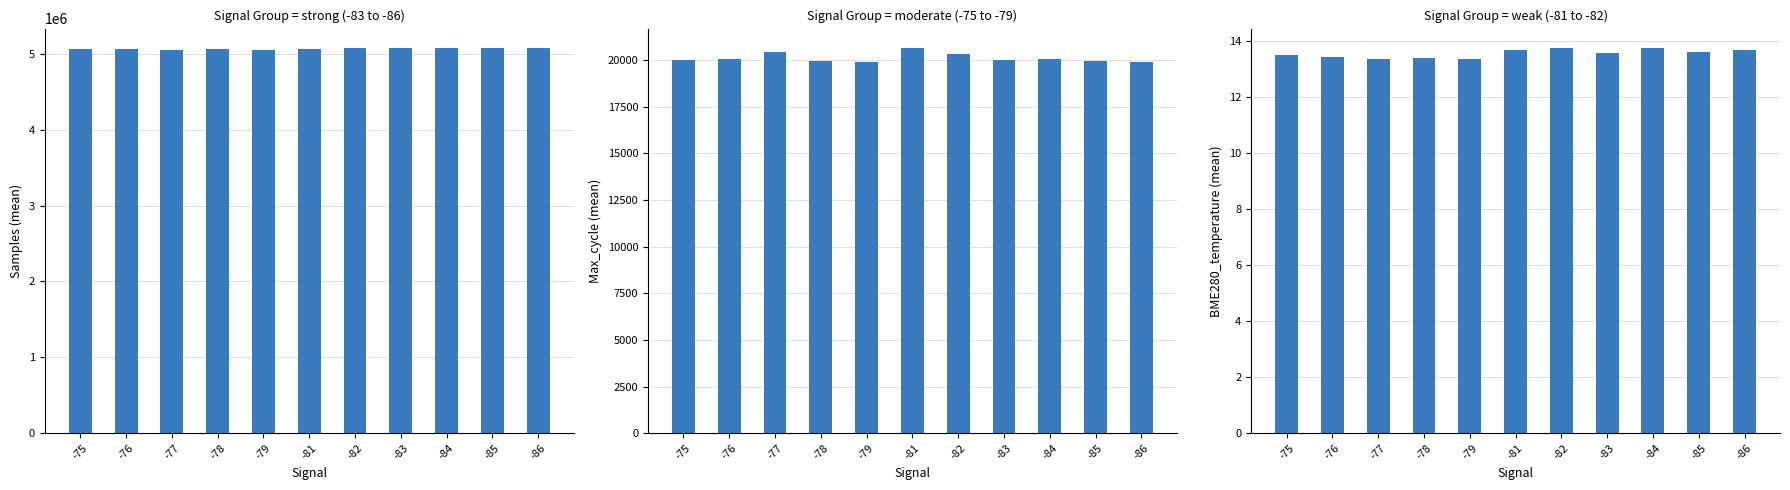

Reading right to left, what are all the values shown in this chart?

Samples: -86=5078184.0	-85=5073301.5	-84=5074989.0	-83=5076524.2	-82=5077789.0	-81=5062801.0	-79=5055098.0	-78=5069338.5	-77=5054698.0	-76=5061875.8	-75=5058027.0
Max_cycle: -86=19920.0	-85=19924.0	-84=20038.0	-83=20022.0	-82=20324.0	-81=20652.0	-79=19916.0	-78=19951.0	-77=20424.0	-76=20036.2	-75=20023.0
BME280_temperature: -86=13.7	-85=13.6	-84=13.8	-83=13.6	-82=13.7	-81=13.7	-79=13.3	-78=13.4	-77=13.3	-76=13.4	-75=13.5